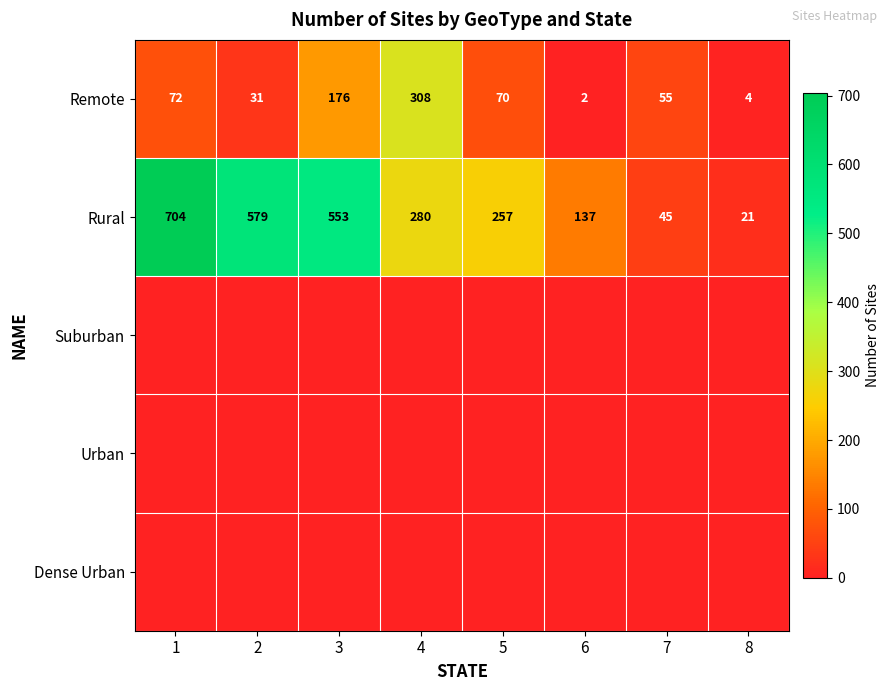

What is the total value across all series at 2?

610